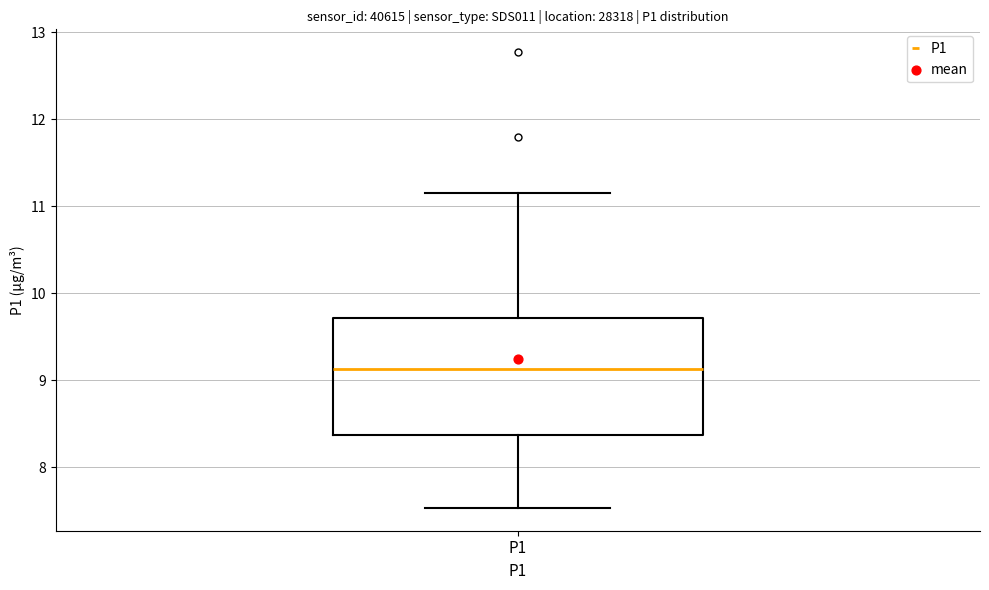

Where does the upper whisker of the box for P1 end on the y-axis? The values are not printed on the chart, so give them approximately, as read against the axis.

11.2